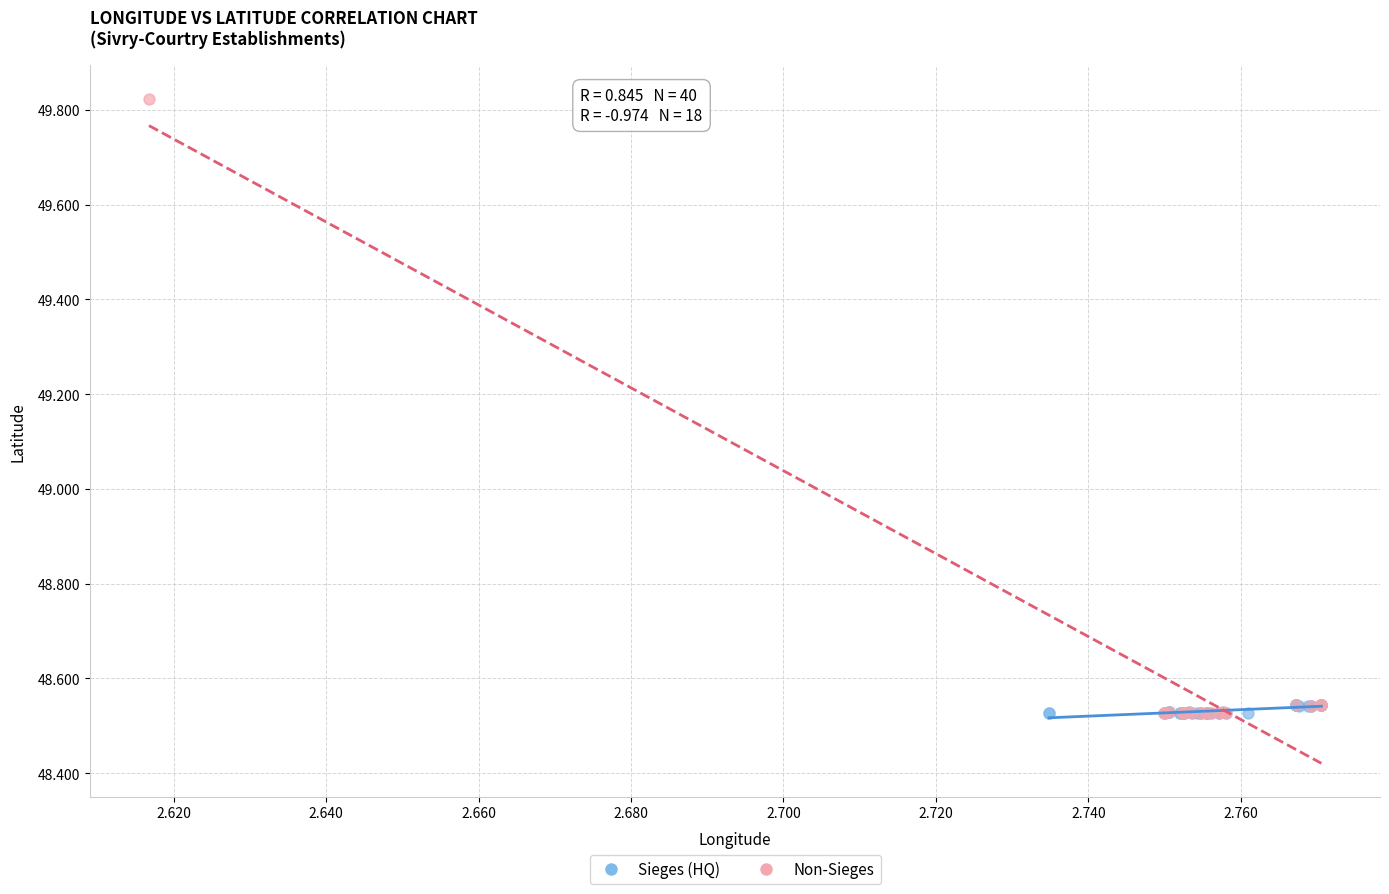

Which series reaches the maximum Y coordinate?

Non-Sieges